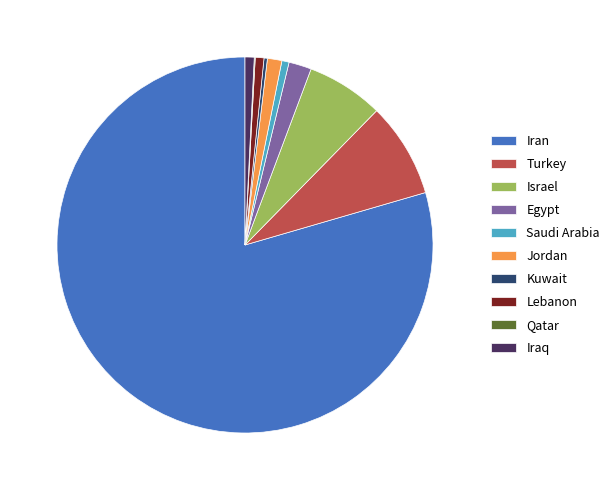

True or false: Iraq accounts for 1% of the total.

True